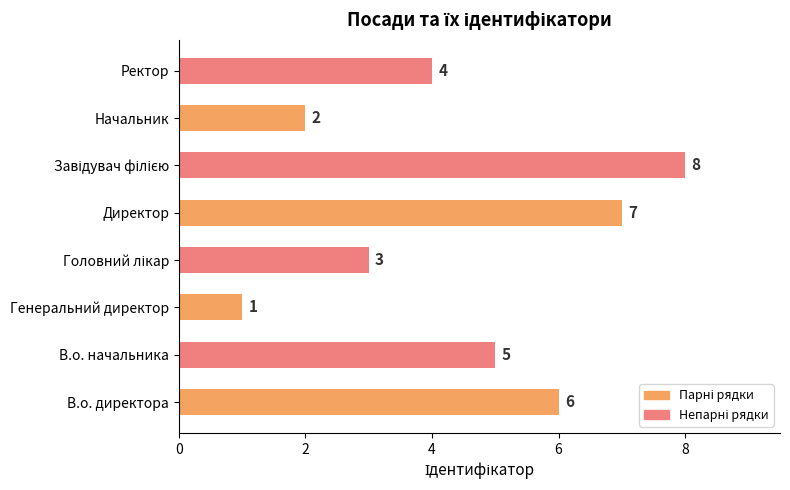

Count the values in the range 3 to 7.

5